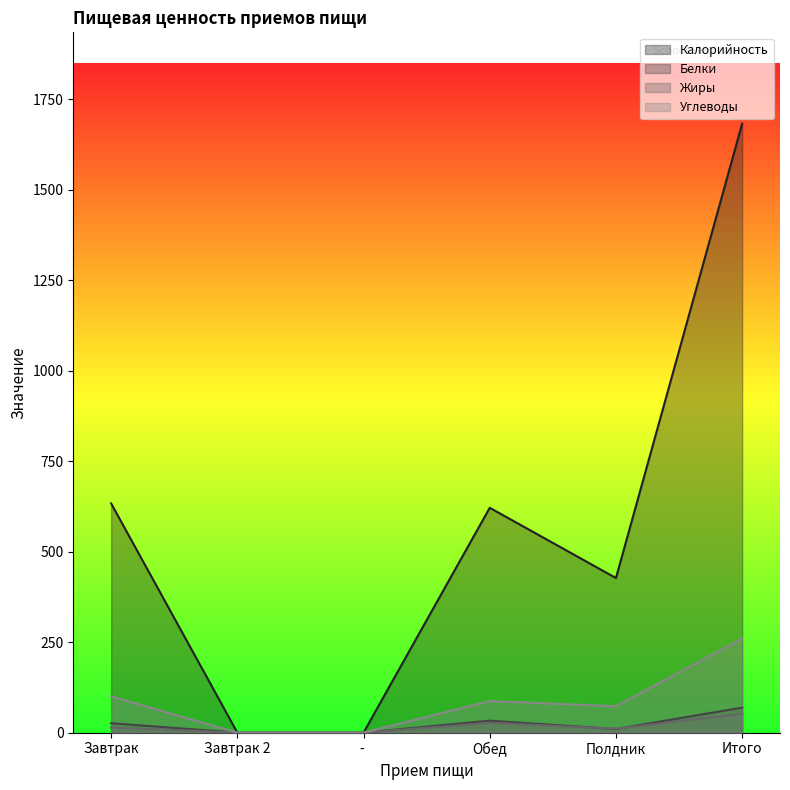

At which label is Углеводы closest to 130?

Завтрак